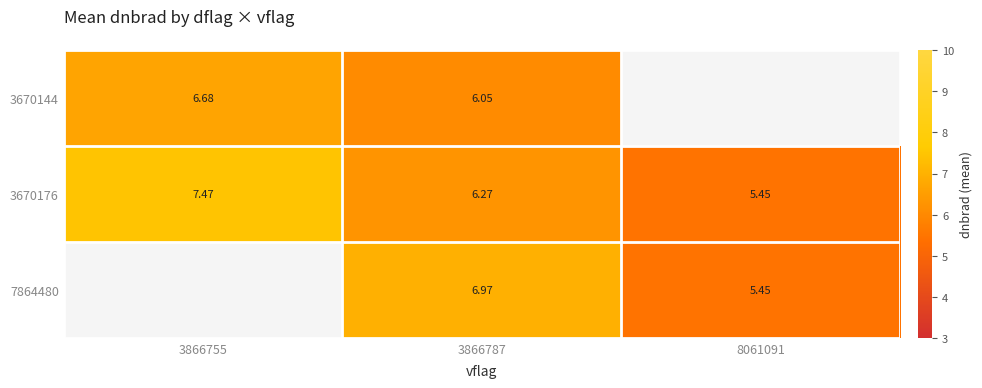

Read the 3670144 value at 3866787.

6.0